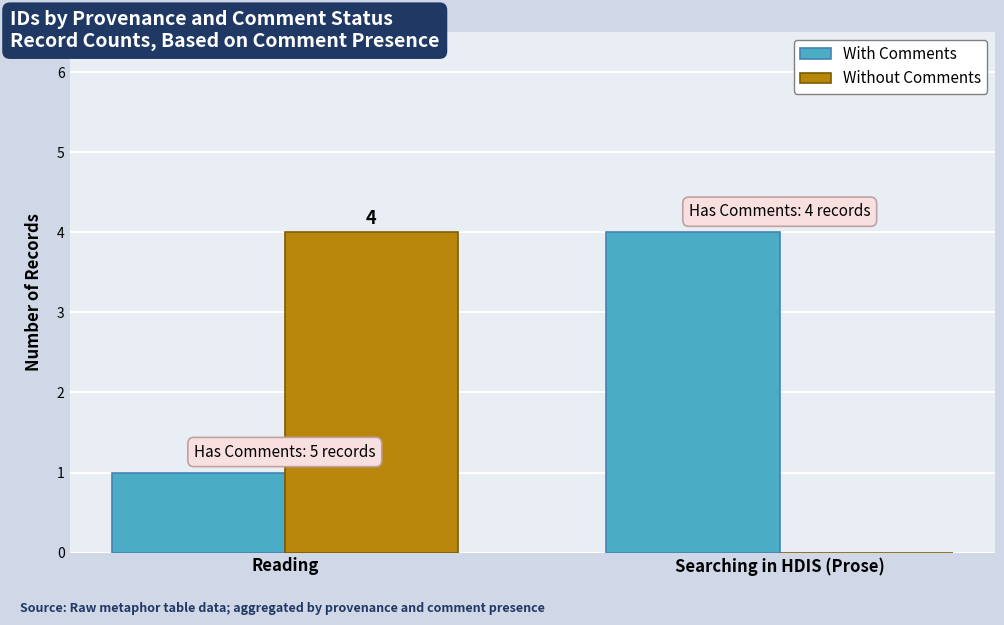

The Without Comments series shows 4 at Reading. True or false?

True